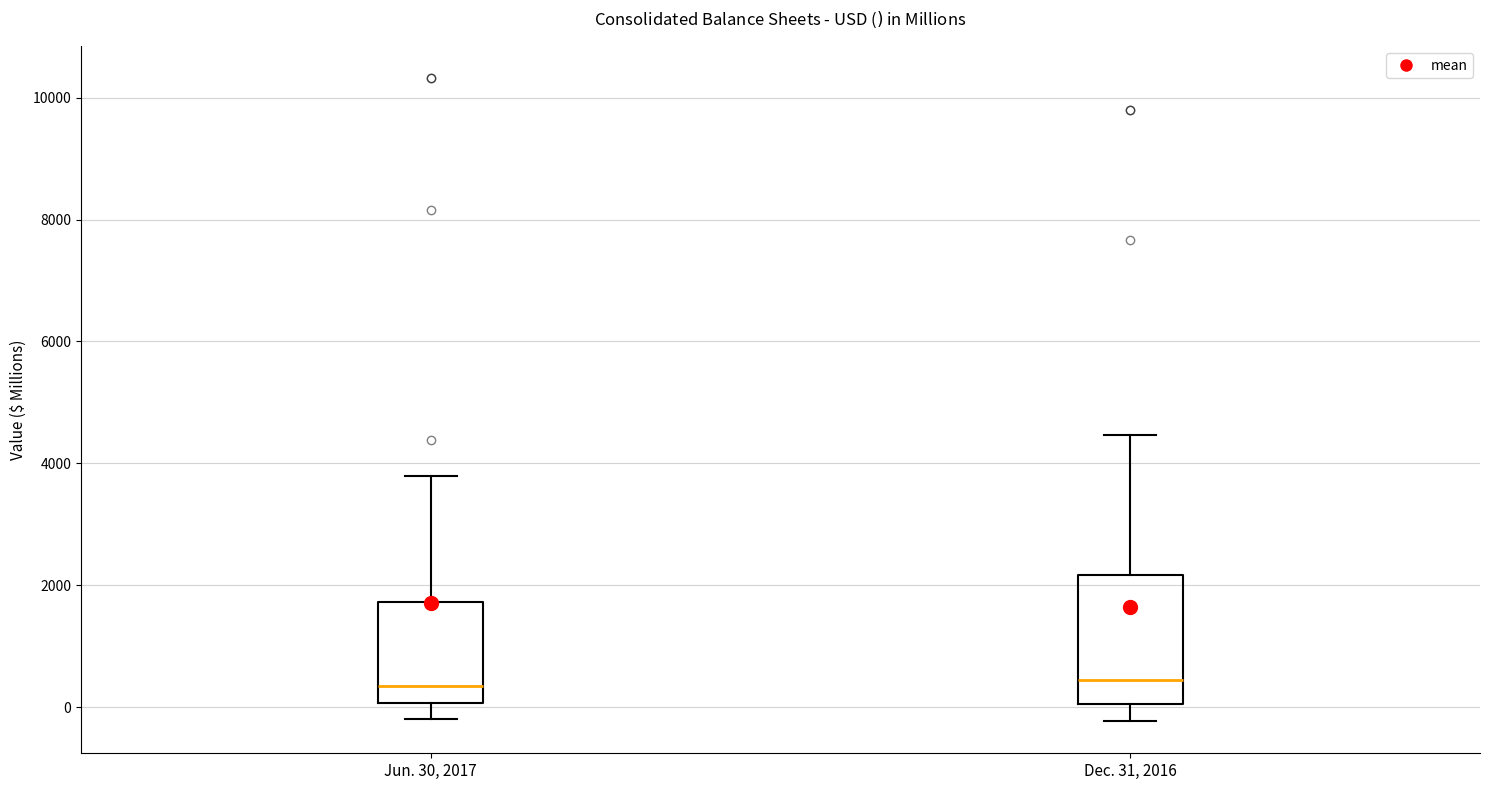

Comparing the boxes themselves (not the whiskers), which one is the tallest?

Dec. 31, 2016